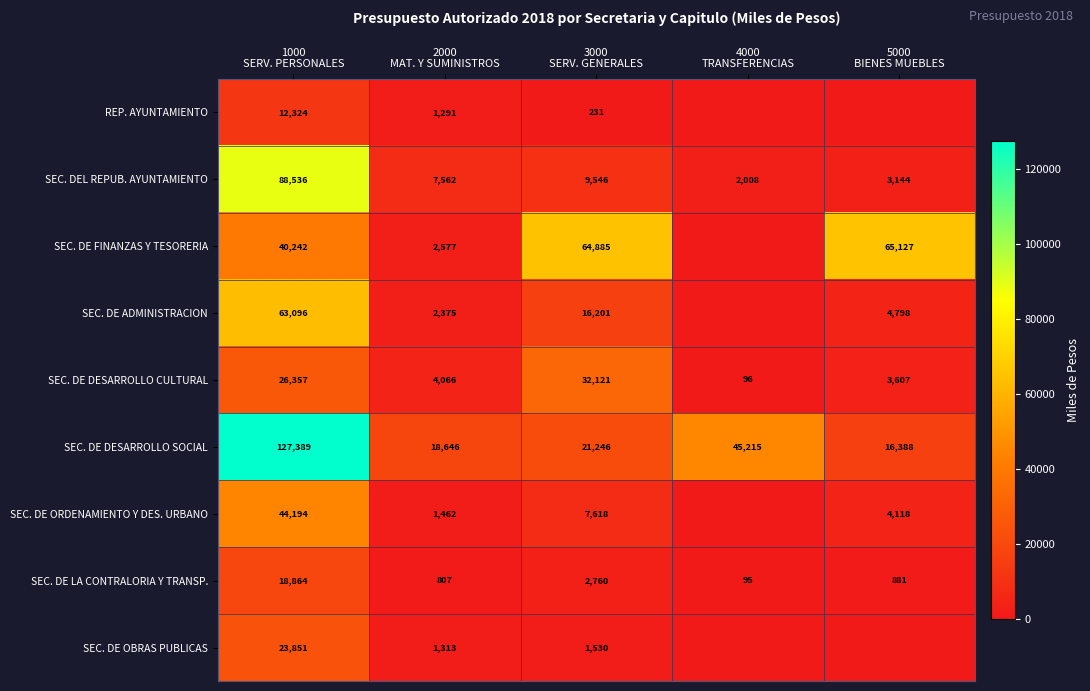

What is the highest value of the SEC. DE DESARROLLO SOCIAL series?

127389